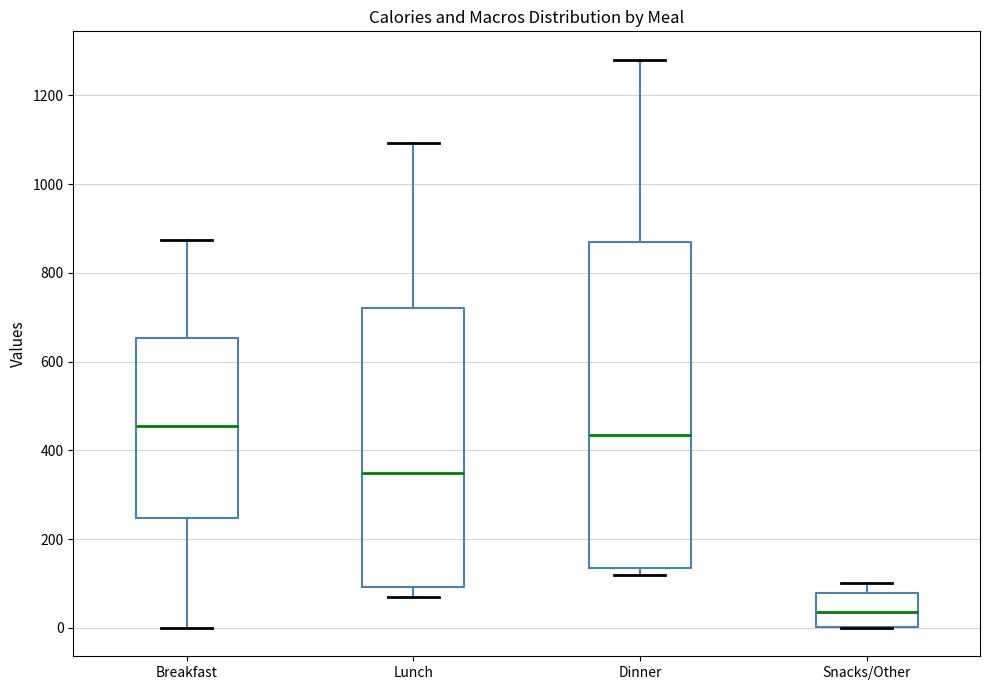

Reading left to right, transcribe this box plot: for each box, give where its median line is, the range the box spans, and where its two whiskers end, as read against the y-axis. The values are not printed on the chart, so give them approximately, as read against the axis.

Breakfast: median 460, box 240 to 660, whiskers 0 to 880
Lunch: median 340, box 100 to 720, whiskers 60 to 1100
Dinner: median 440, box 140 to 860, whiskers 120 to 1280
Snacks/Other: median 40, box 0 to 80, whiskers 0 to 100